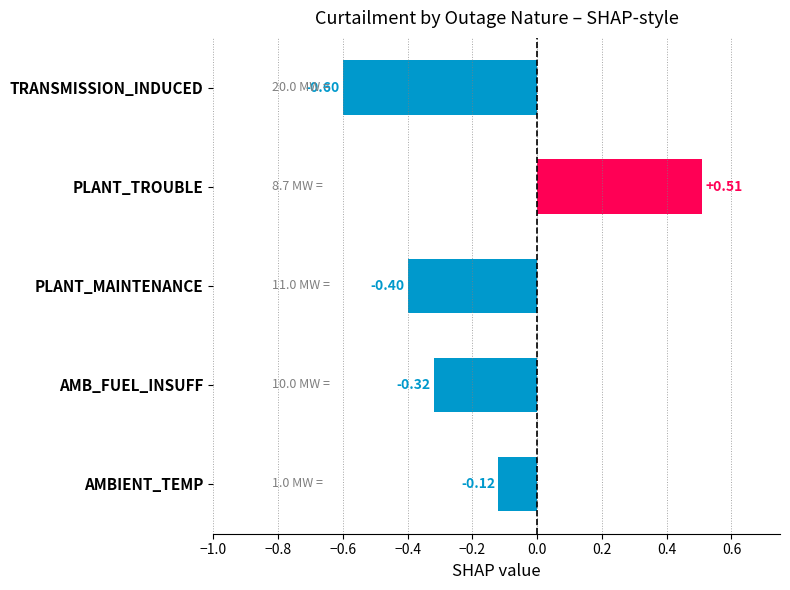

Which label corresponds to the smallest value in the chart?

TRANSMISSION_INDUCED